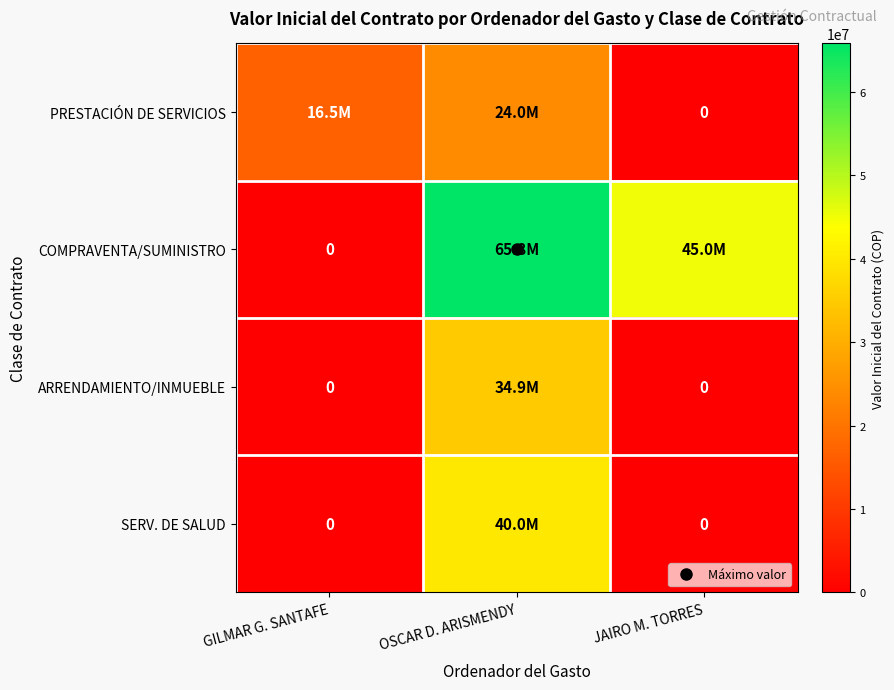

Which series has the widest spread of values?

COMPRAVENTA/SUMINISTRO